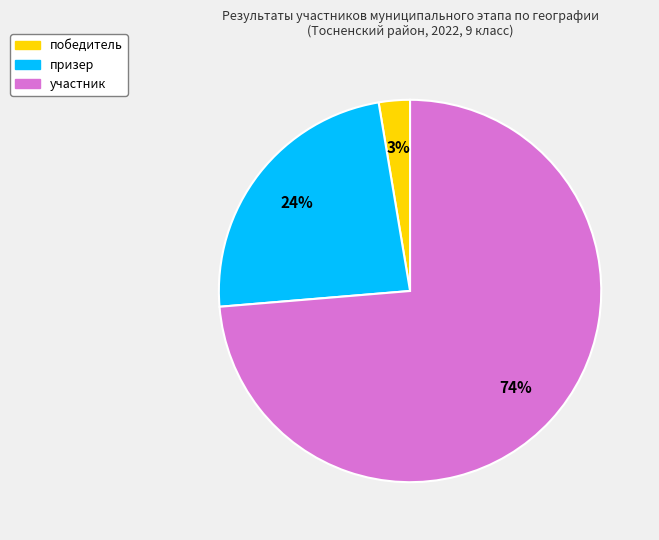

Which category accounts for the majority?

участник